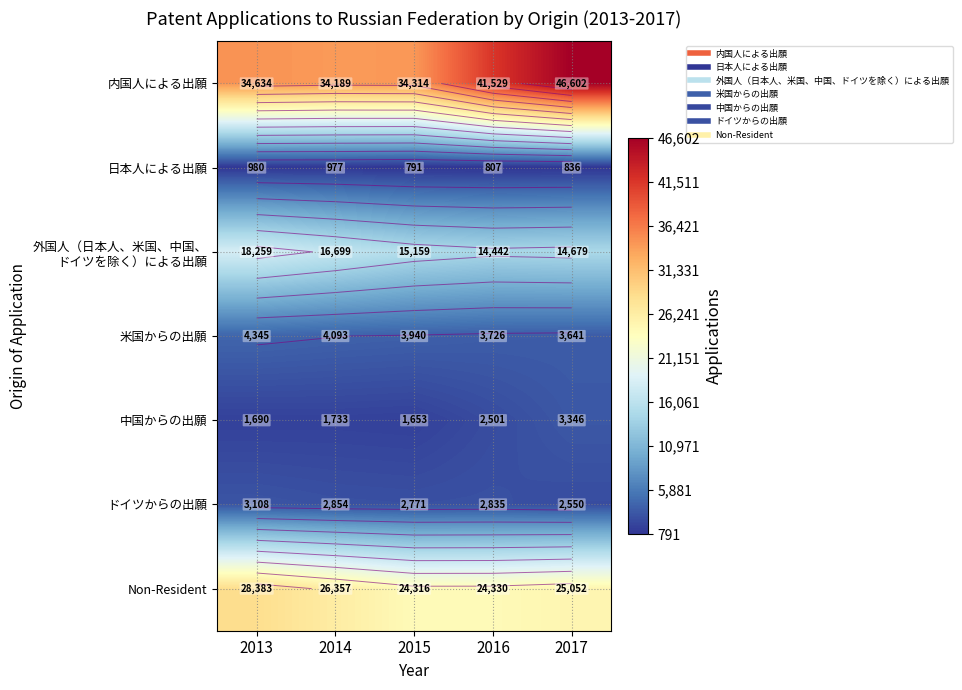

What is the difference between the Non-Resident values at 2015 and 2016?

14